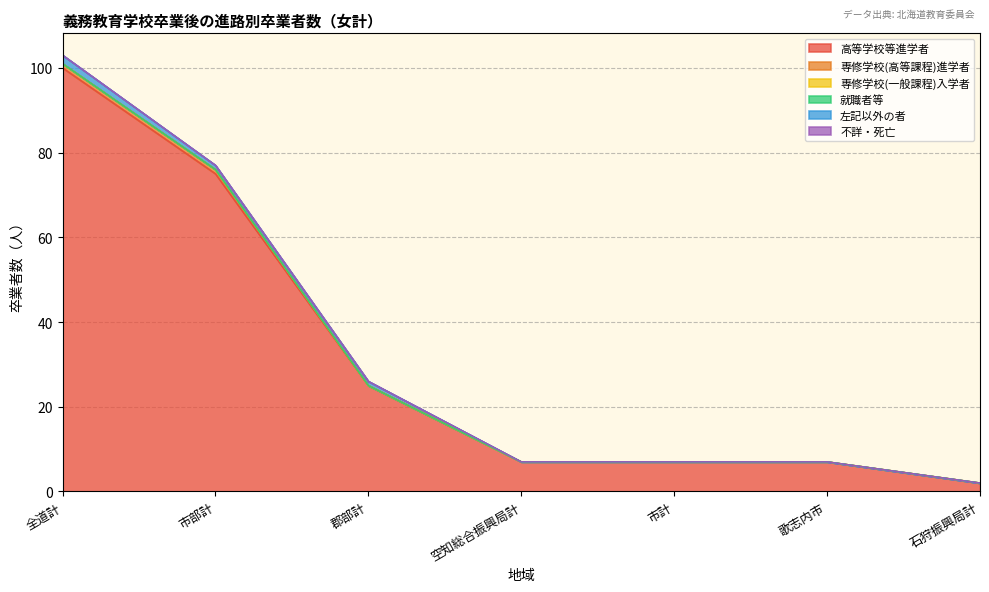

Reading right to left, list all the values displayed in this chart.

高等学校等進学者: 石狩振興局計=2	歌志内市=7	市計=7	空知総合振興局計=7	郡部計=25	市部計=75	全道計=100
専修学校(高等課程)進学者: 石狩振興局計=0	歌志内市=0	市計=0	空知総合振興局計=0	郡部計=0	市部計=1	全道計=1
専修学校(一般課程)入学者: 石狩振興局計=0	歌志内市=0	市計=0	空知総合振興局計=0	郡部計=0	市部計=0	全道計=0
就職者等: 石狩振興局計=0	歌志内市=0	市計=0	空知総合振興局計=0	郡部計=0	市部計=0	全道計=0
左記以外の者: 石狩振興局計=0	歌志内市=0	市計=0	空知総合振興局計=0	郡部計=1	市部計=1	全道計=2
不詳・死亡: 石狩振興局計=0	歌志内市=0	市計=0	空知総合振興局計=0	郡部計=0	市部計=0	全道計=0